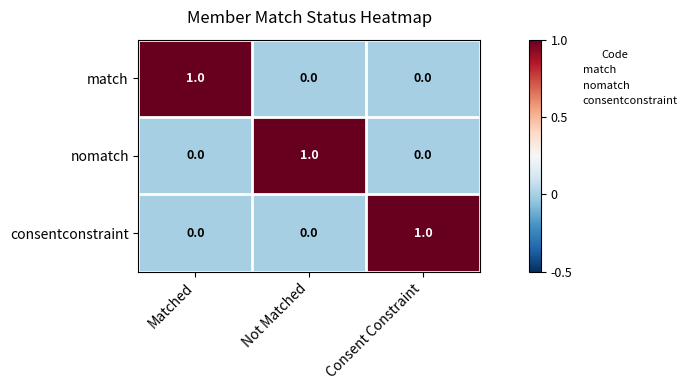

The value of consentconstraint at Consent Constraint is 1. True or false?

True